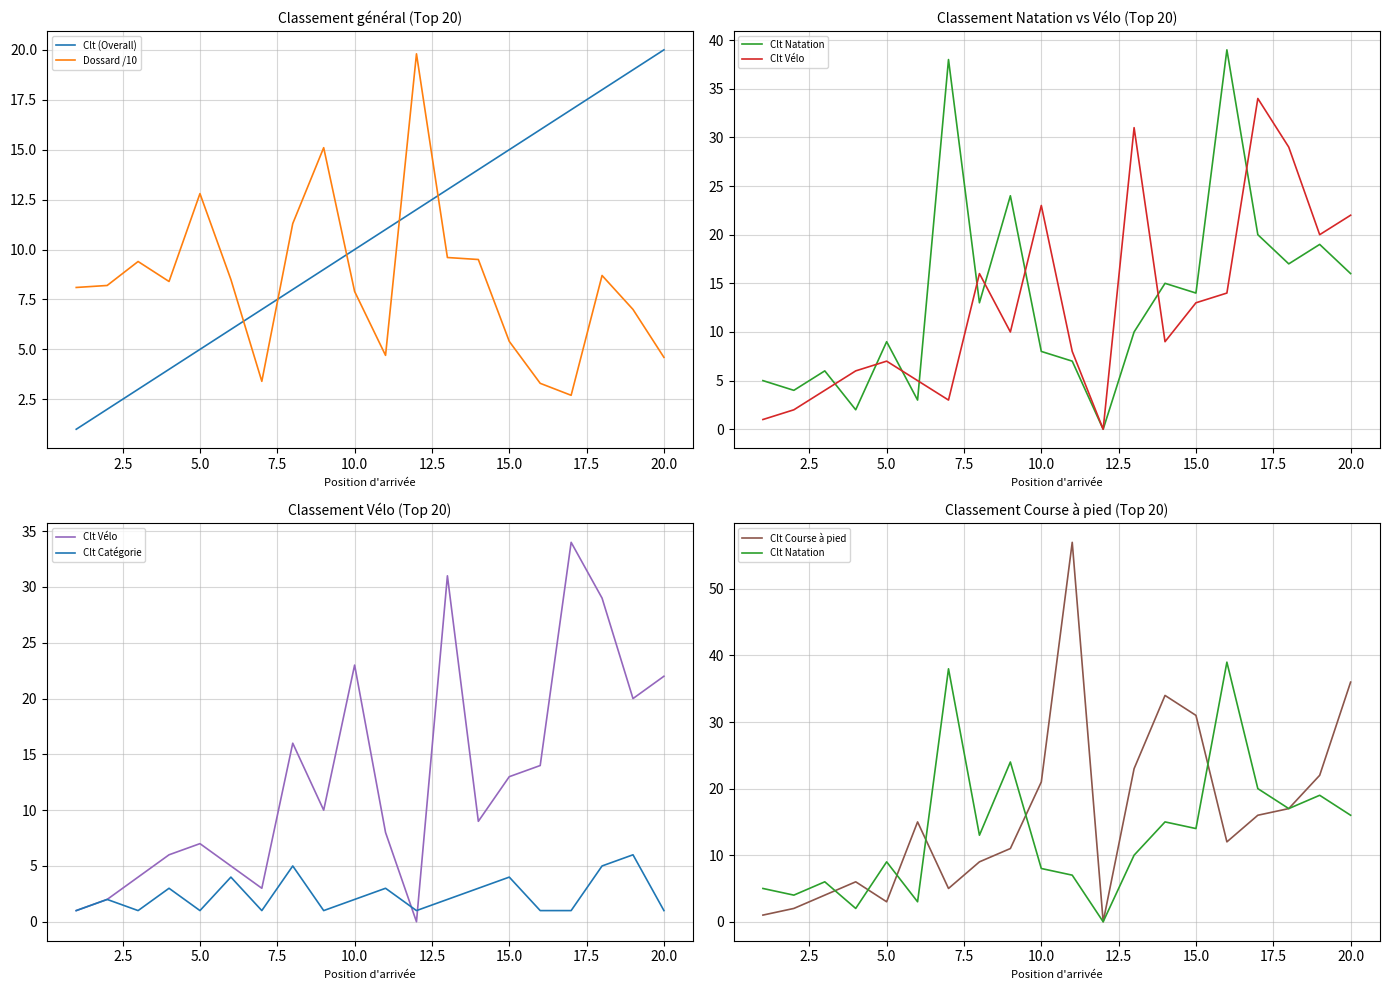

Is it true that Clt (Overall) equals 35.7 at 20.0?

False